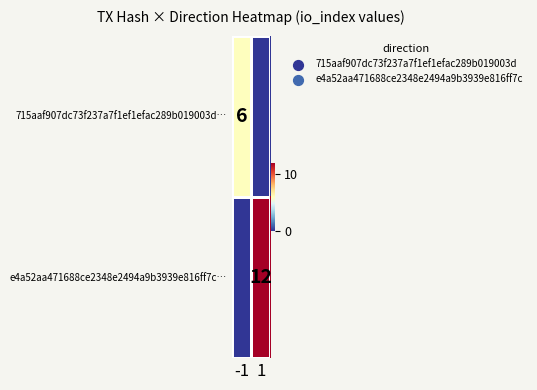

The 715aaf907dc73f237a7f1ef1efac289b019003d… series shows 6 at -1. True or false?

True